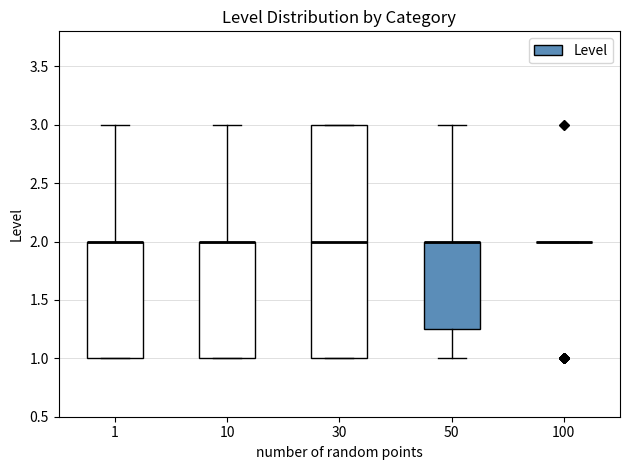

Reading left to right, transcribe this box plot: for each box, give where its median line is, the range the box spans, and where its two whiskers end, as read against the y-axis. The values are not printed on the chart, so give them approximately, as read against the axis.

1: median 2.00 (drawn on the box's upper edge), box 1.00 to 2.00, whiskers 1.00 to 3.00
10: median 2.00 (drawn on the box's upper edge), box 1.00 to 2.00, whiskers 1.00 to 3.00
30: median 2.00, box 1.00 to 3.00, whiskers 1.00 to 3.00
50: median 2.00 (drawn on the box's upper edge), box 1.25 to 2.00, whiskers 1.00 to 3.00
100: box collapsed to a line at 2.00, whiskers 2.00 to 2.00